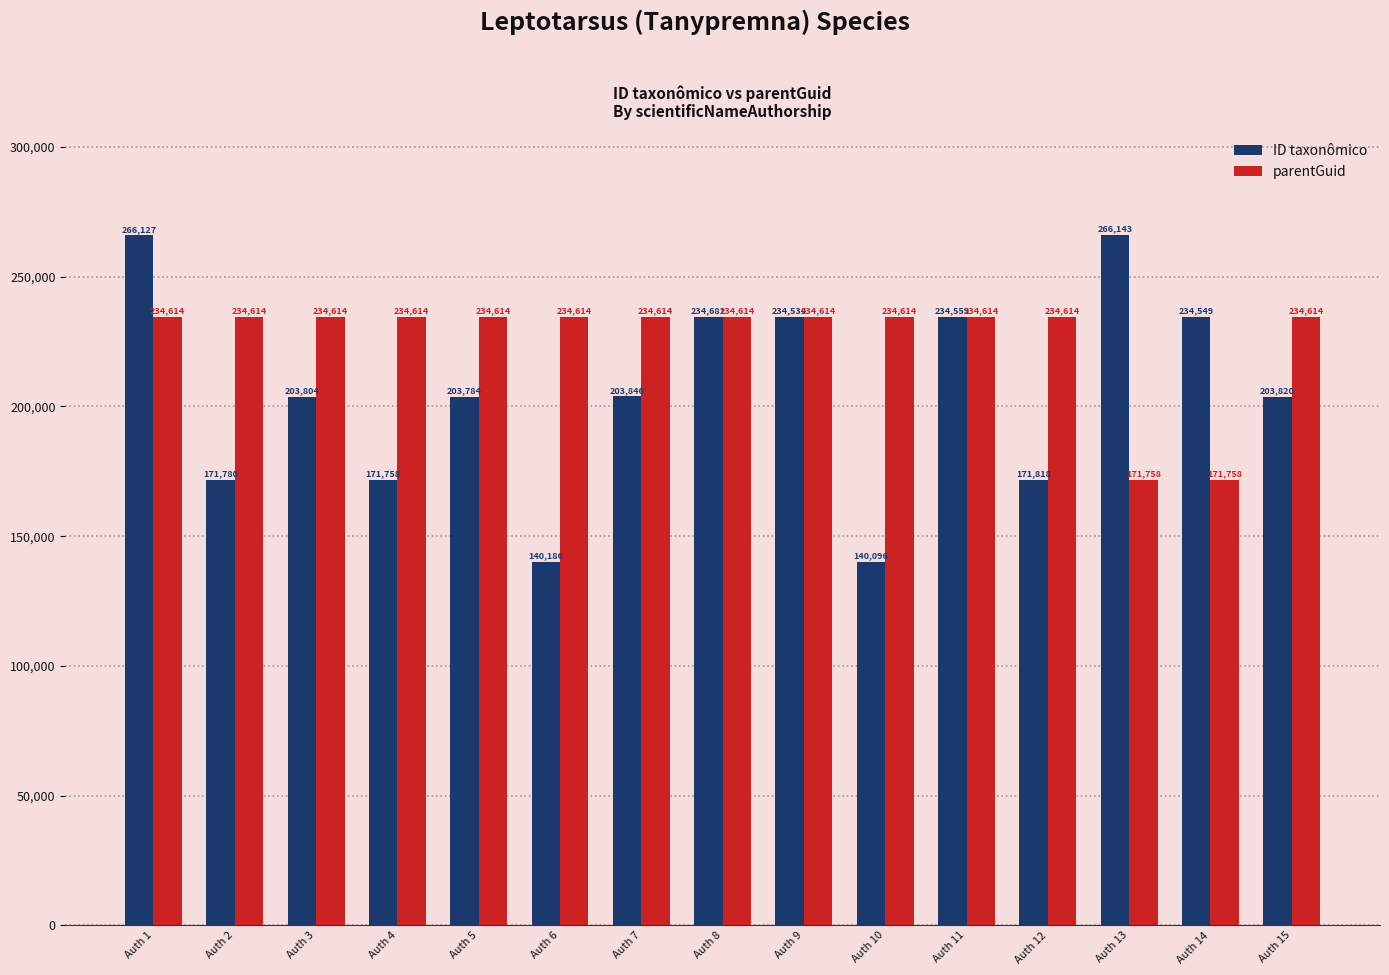

What is the minimum value shown in the chart?

140096